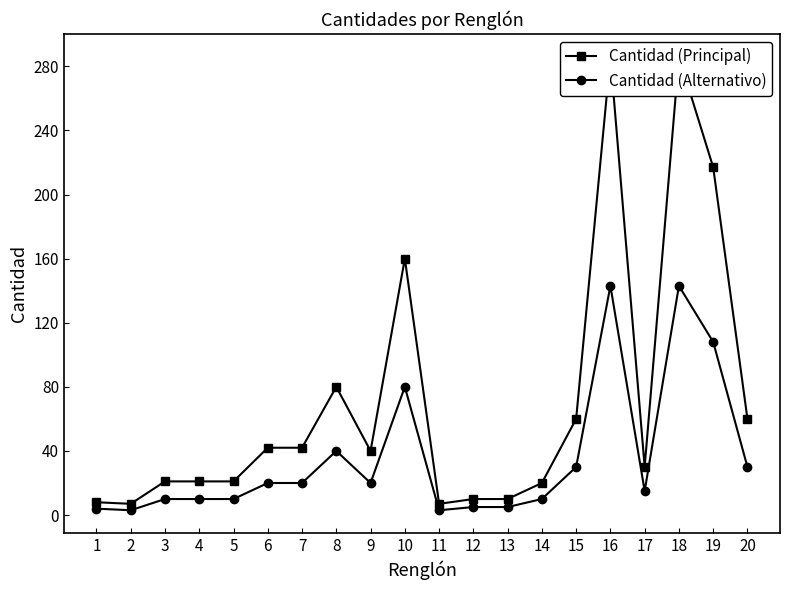

What is the difference between the maximum and minimum values in the Cantidad (Principal) series?

279